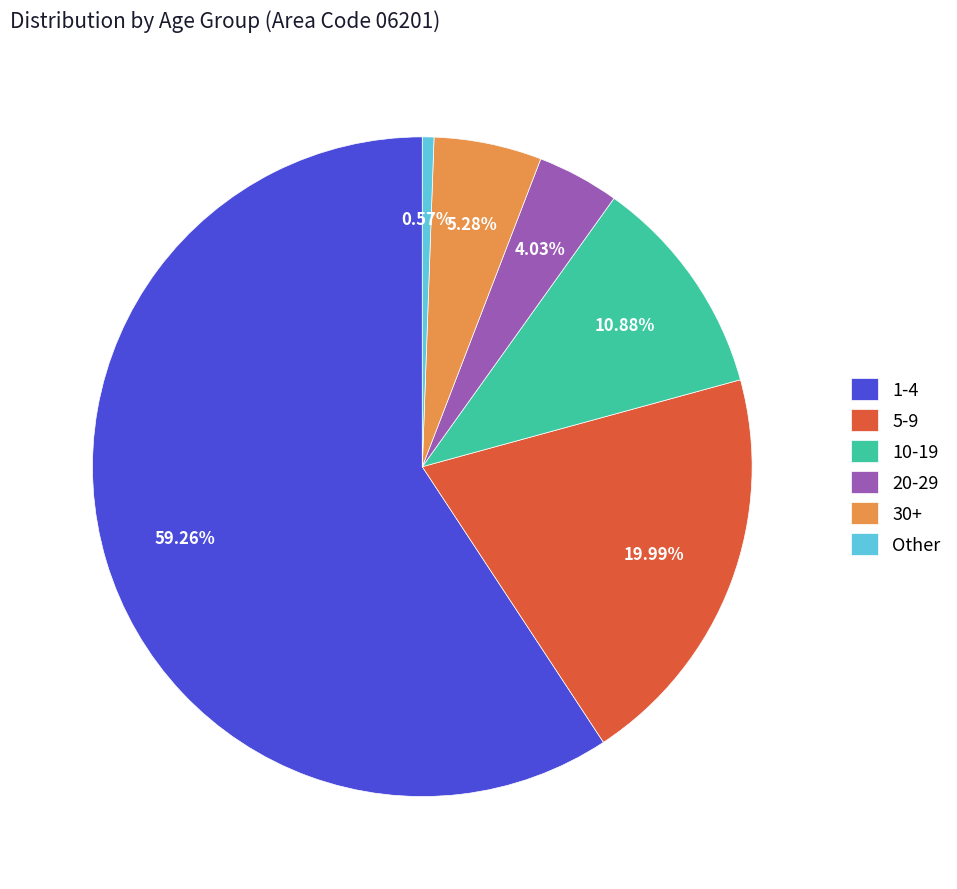

Is the sum of Other and 20-29 greater than half?

No